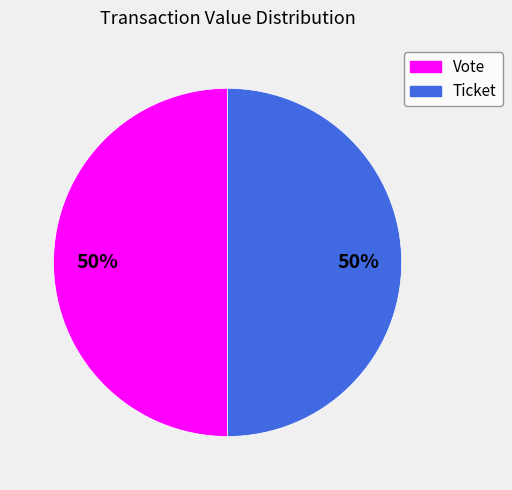

To the nearest percent, what is the combined percentage of Vote and Ticket?

100%